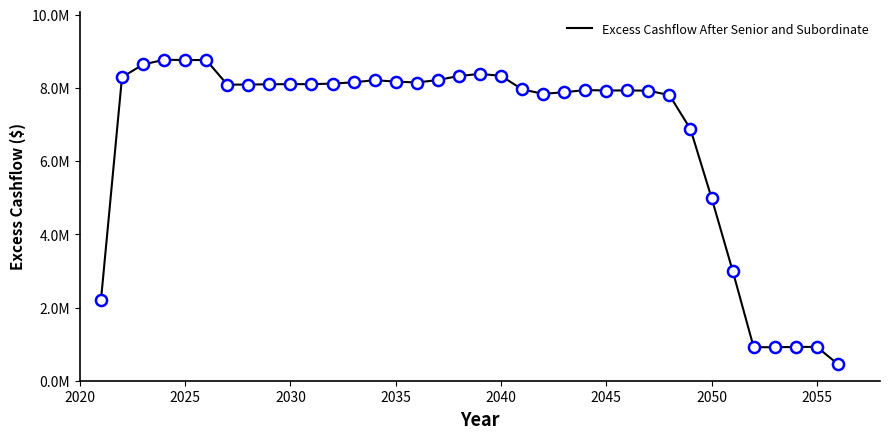

Does the chart have visible grid lines?

No